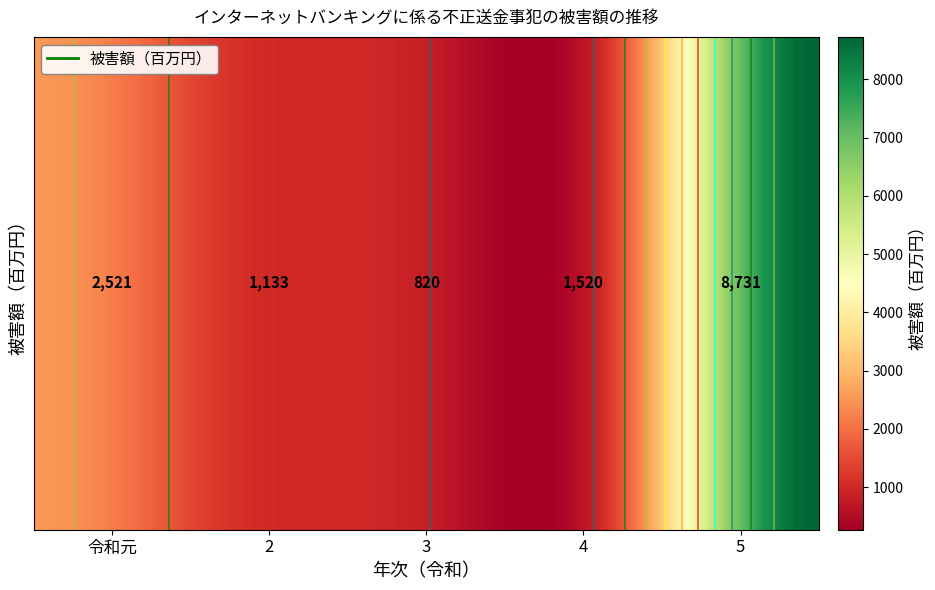

How many data points are less than 1520?

2